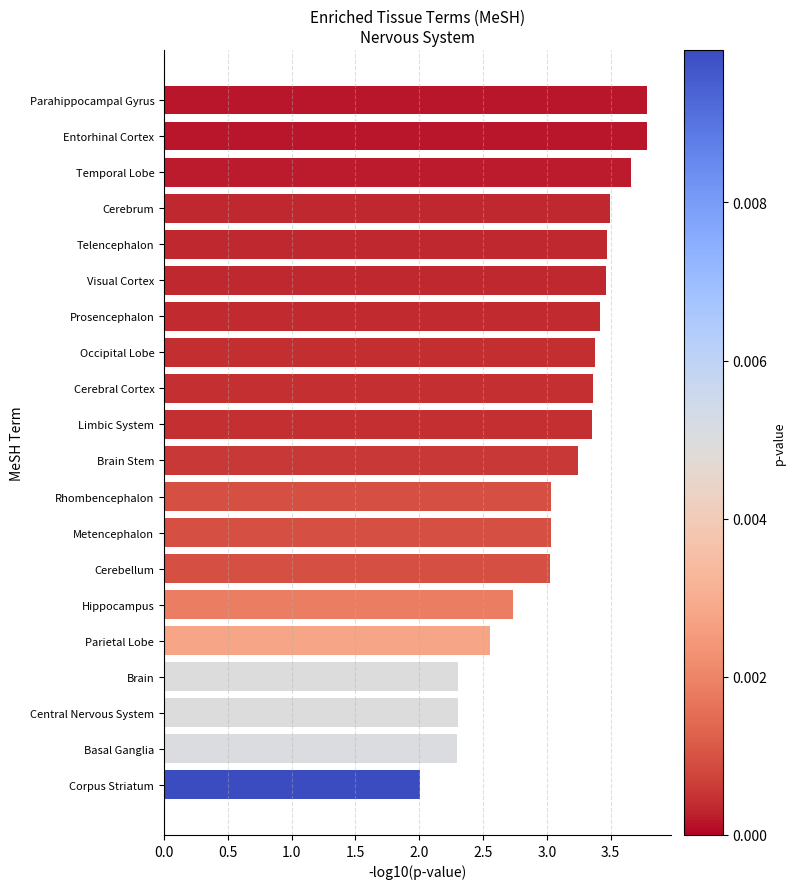

Are the bars grouped side by side (vs. stacked)?

No